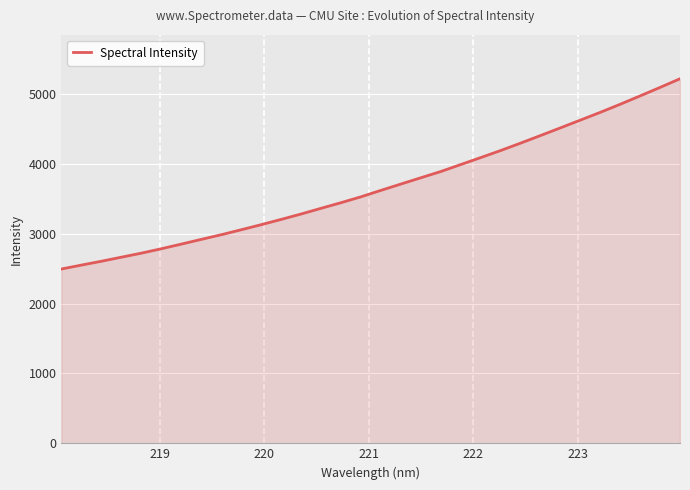

What is the minimum value shown in the chart?

2493.5